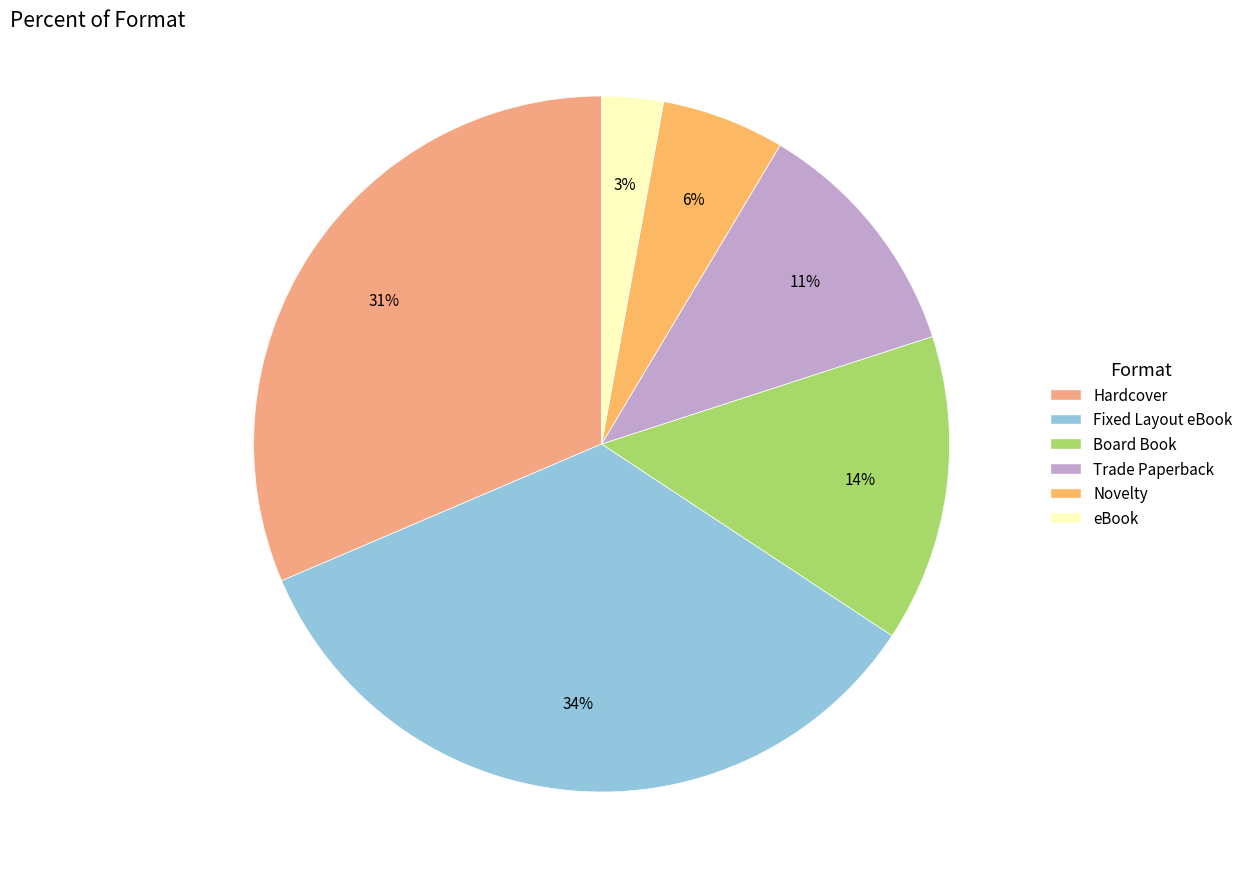

What percentage do Novelty and Trade Paperback together represent?

17.1%